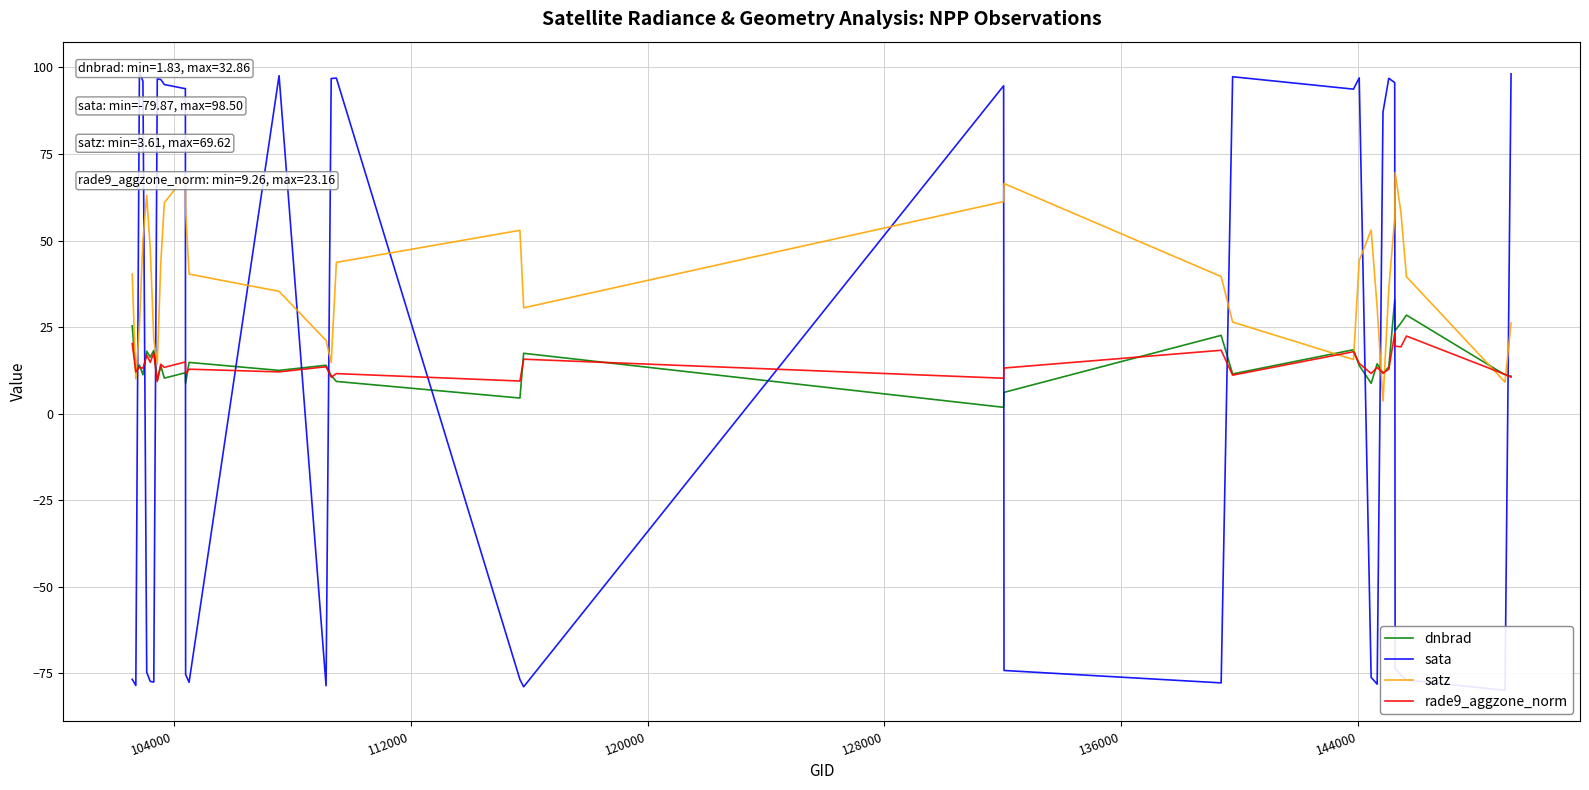

Reading left to right, extract all data points from this chart.

dnbrad: 25.4	12.0	14.0	11.2	18.0	16.3	18.3	9.7	13.8	10.3	11.8	8.8	14.8	12.5	14.0	11.0	9.3	4.5	17.4	1.8	6.1	22.6	11.5	18.5	13.9	8.8	14.4	11.7	13.5	32.9	24.0	26.1	28.5	11.2	10.8
sata: -76.7	-78.5	98.5	96.0	-74.7	-77.3	-77.5	96.6	96.5	95.0	93.8	-75.3	-77.6	97.6	-78.6	96.8	96.9	-76.8	-78.9	94.7	-74.2	-77.7	97.3	93.7	97.0	-76.1	-78.1	87.1	96.8	95.6	-73.6	-75.5	-76.9	-79.9	98.1
satz: 40.3	10.0	25.4	50.3	63.0	47.6	21.5	14.3	43.4	60.9	68.7	58.7	40.3	35.3	21.1	14.7	43.7	52.9	30.6	61.2	66.5	39.6	26.4	15.6	44.2	53.0	30.6	3.6	36.0	56.5	69.6	58.2	39.5	9.1	26.2
rade9_aggzone_norm: 20.2	12.1	13.4	13.1	16.9	14.8	17.5	9.3	14.3	13.4	14.9	11.6	12.8	12.1	13.6	10.5	11.6	9.4	15.7	10.2	13.2	18.3	11.1	17.9	14.5	11.6	13.3	11.7	12.8	23.2	19.5	19.3	22.4	11.3	10.5